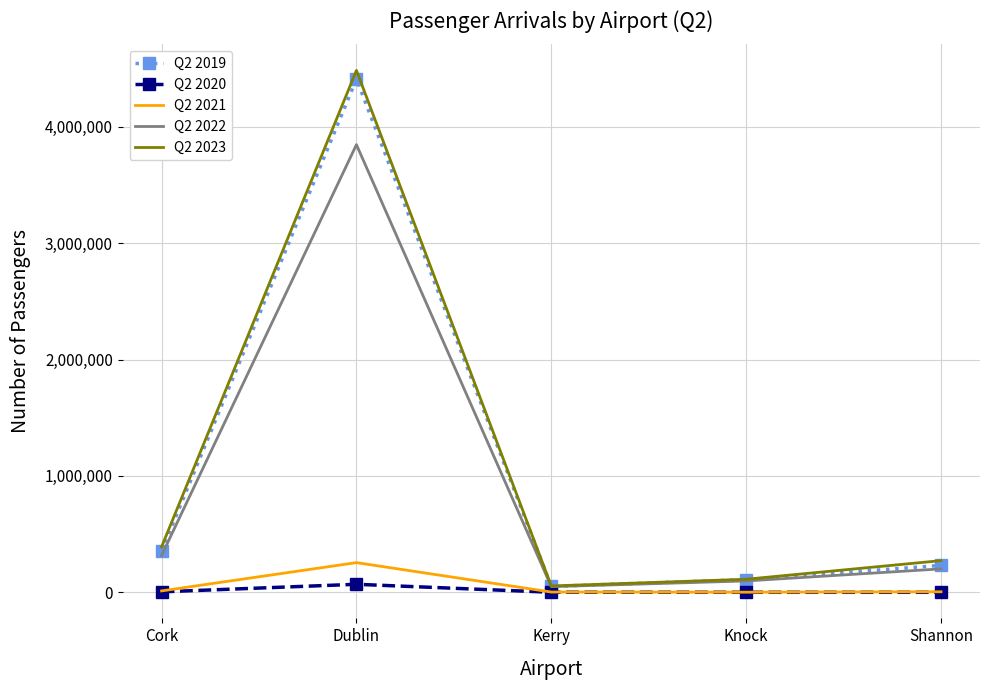

How many interior local peaks does the Q2 2023 series have?

1